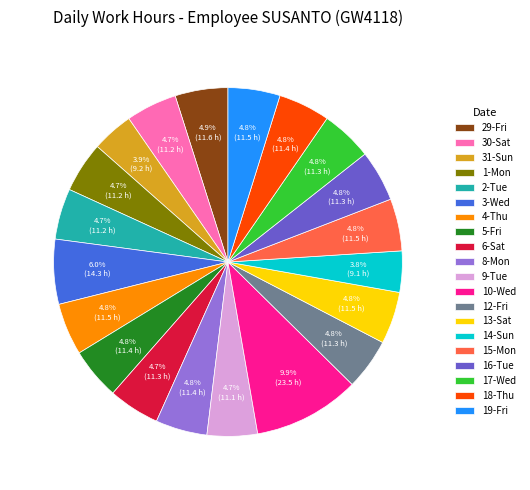

Which has a higher value, 10-Wed or 17-Wed?

10-Wed